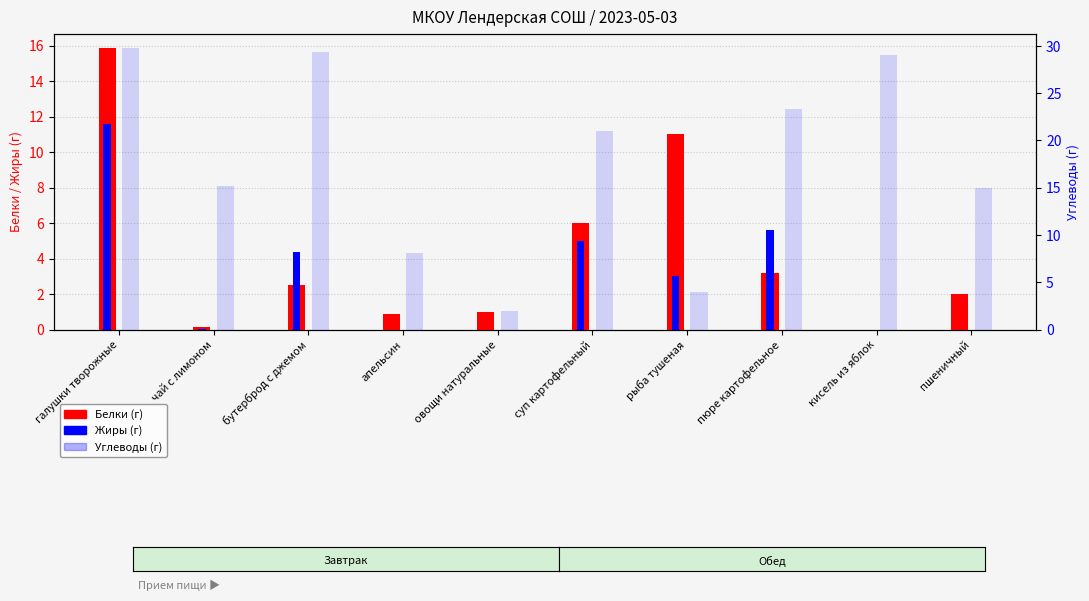

Which category has the highest value across all series?

галушки творожные